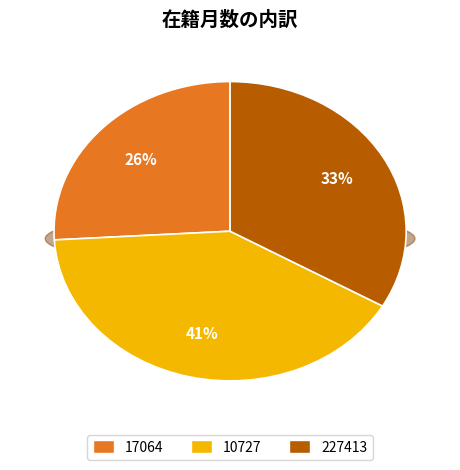

What is the ratio of the value at 10727 to the value at 227413?

1.2